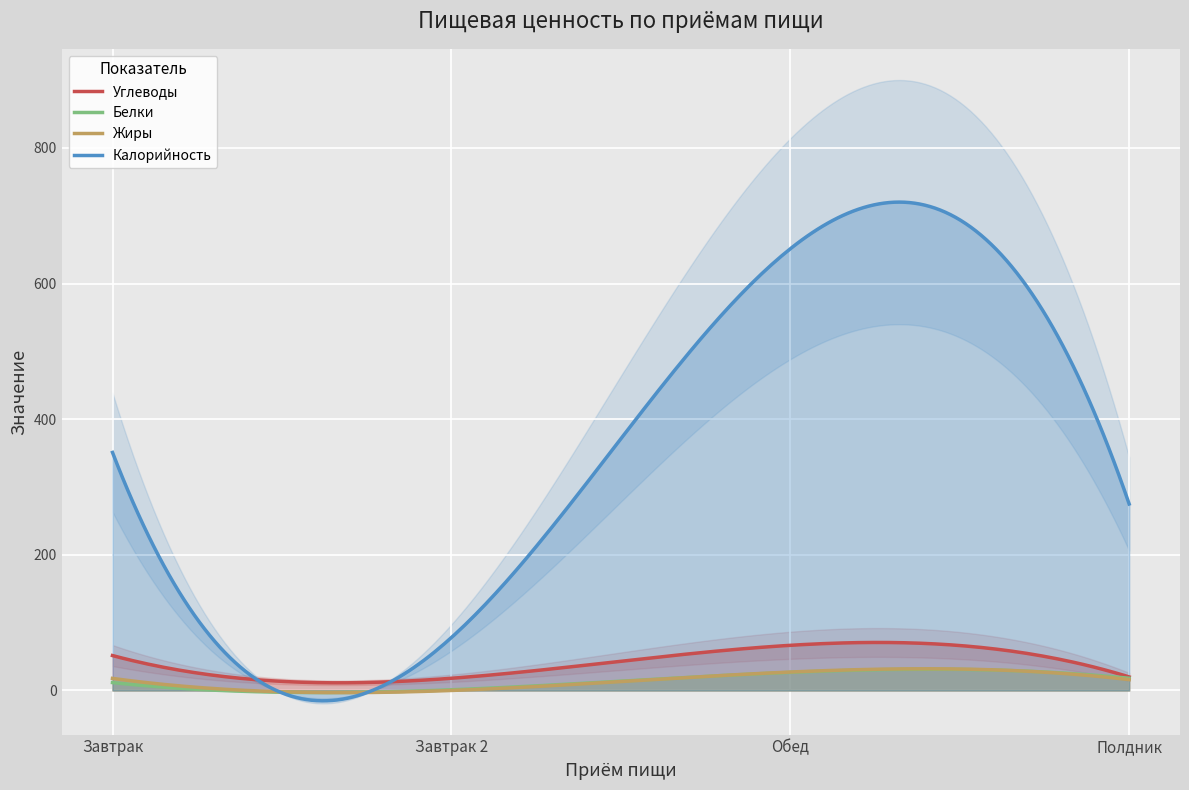

Rank the categories by Жиры value from lowest to highest.

Завтрак 2, Полдник, Завтрак, Обед